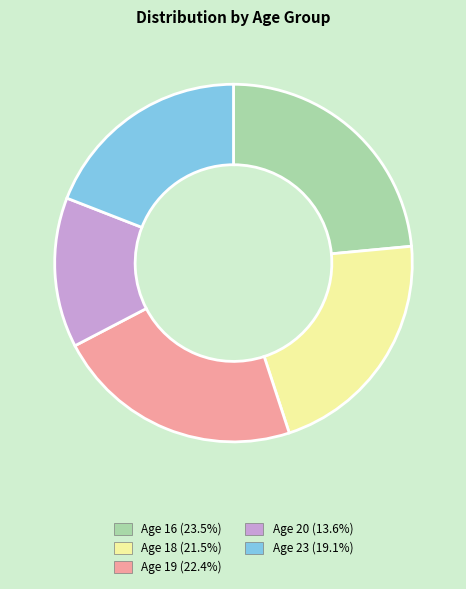

Does any single category account for the majority?

No